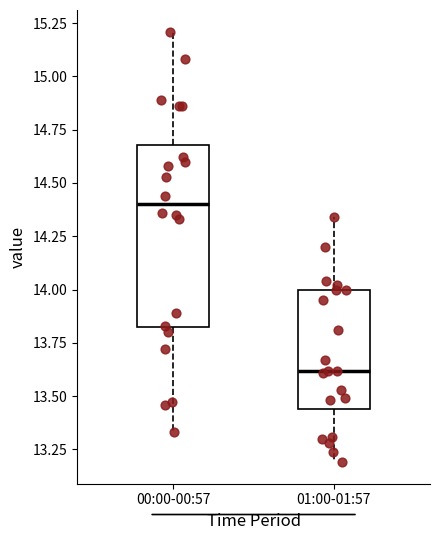

Reading left to right, transcribe this box plot: for each box, give where its median line is, the range the box spans, and where its two whiskers end, as read against the y-axis. The values are not printed on the chart, so give them approximately, as read against the axis.

00:00-00:57: median 14.40, box 13.80 to 14.70, whiskers 13.35 to 15.20
01:00-01:57: median 13.60, box 13.45 to 14.00, whiskers 13.20 to 14.35